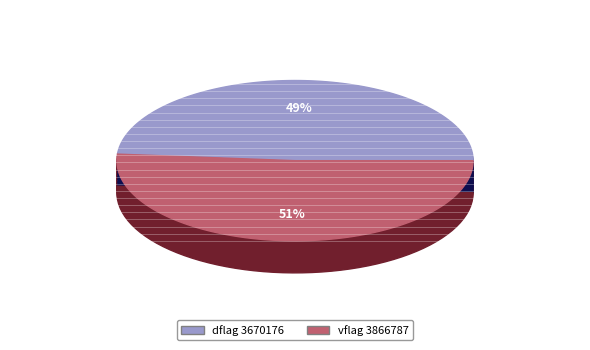

Is the sum of dflag=3670176 and dflag=3866787 greater than half?

Yes